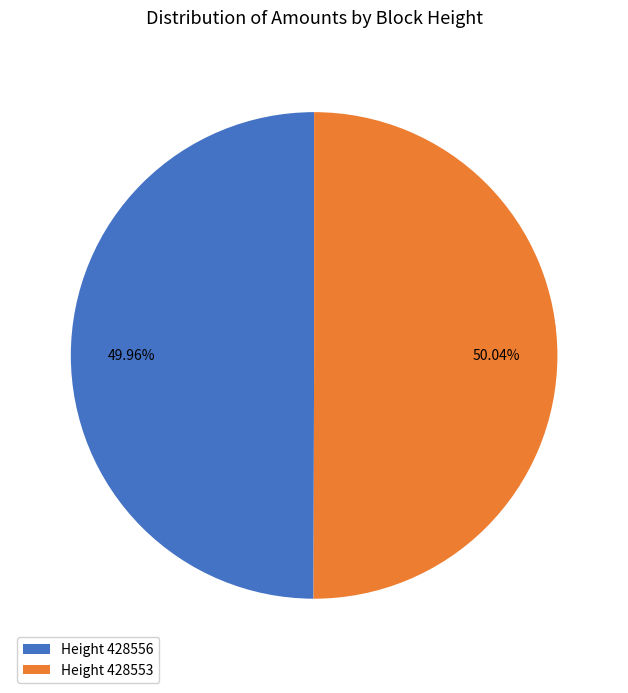

Do Height 428556 and Height 428553 together represent more than half of the pie?

Yes